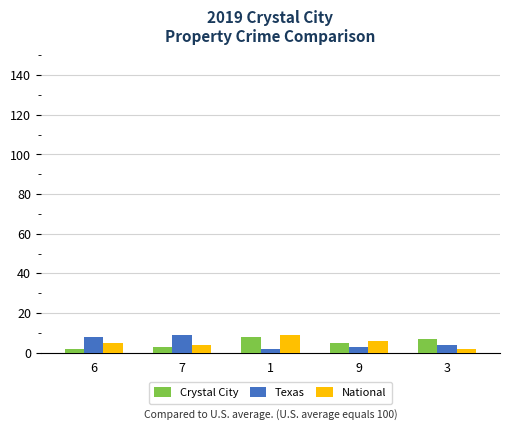

What is the difference between the second highest and minimum values in the National series?

4